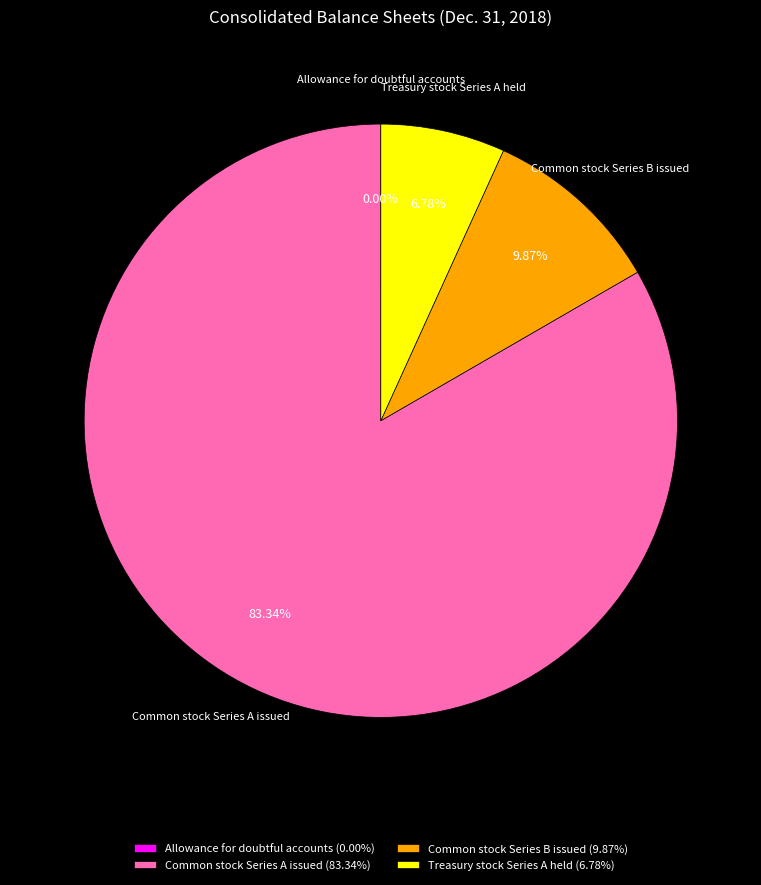

Combined, do Treasury stock Series A held (6.78%) and Common stock Series B issued (9.87%) account for over 50%?

No